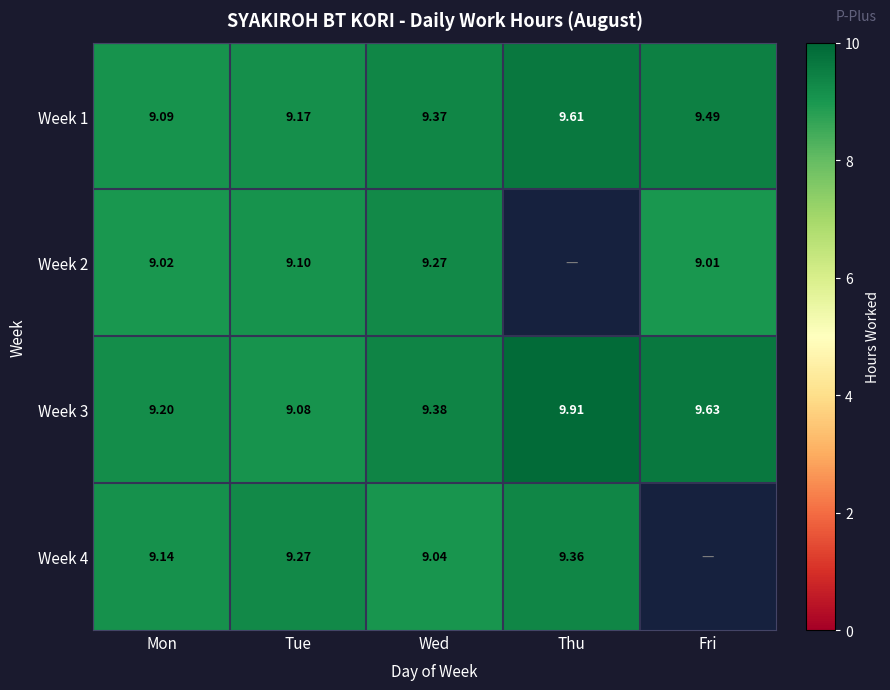

Rank the categories by Week 3 value from highest to lowest.

Thu, Fri, Wed, Mon, Tue